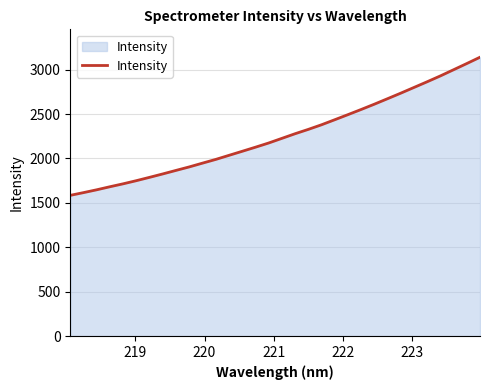

How many lines are shown in the chart?

1